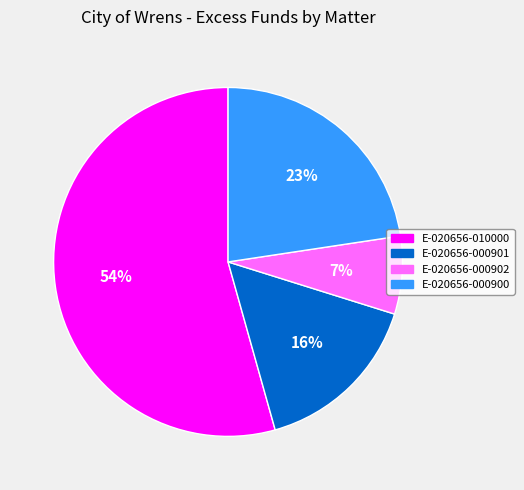

Which has a higher value, E-020656-000902 or E-020656-000901?

E-020656-000901